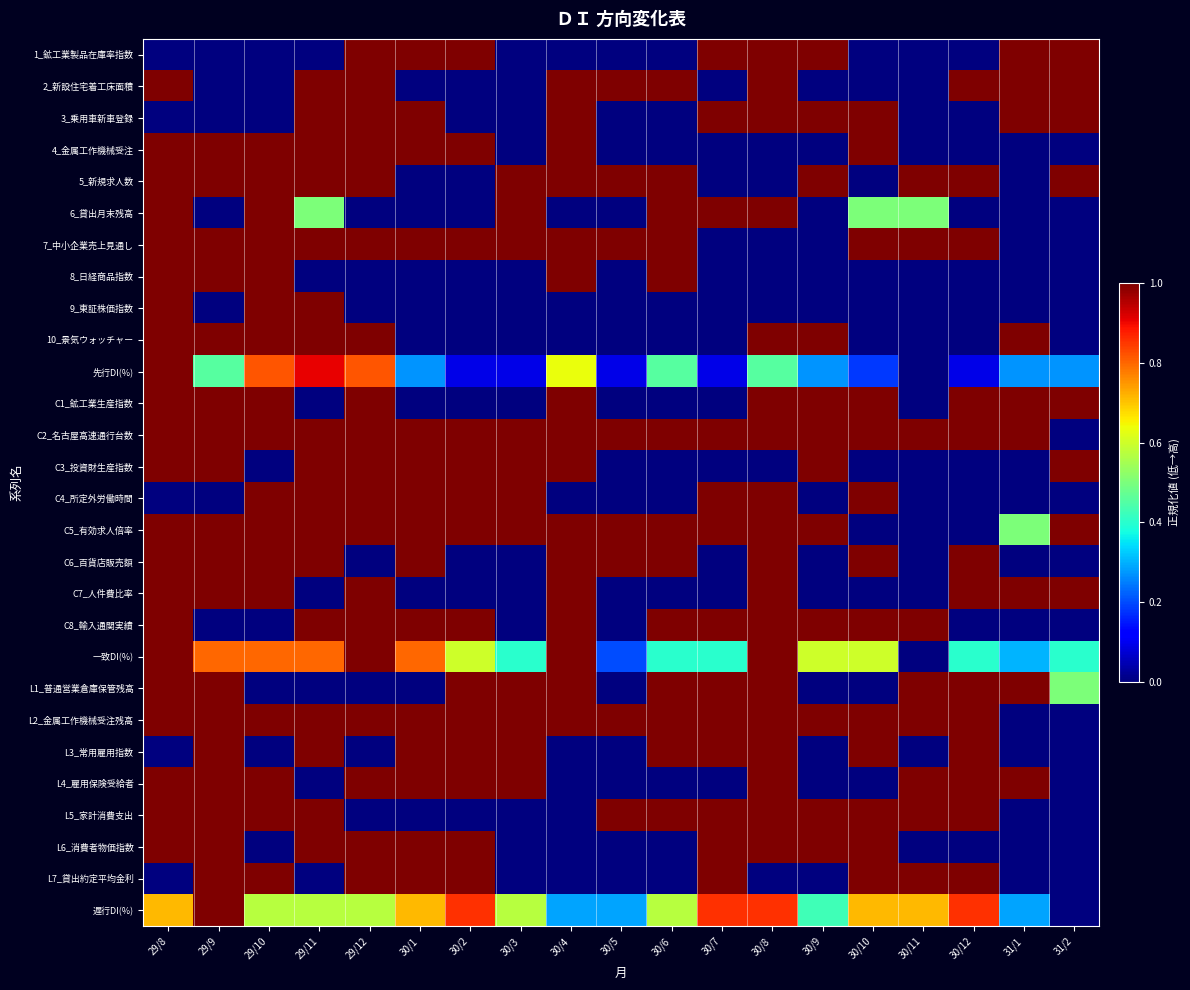

What is the difference between the highest and lowest values at 30/12?

1.0